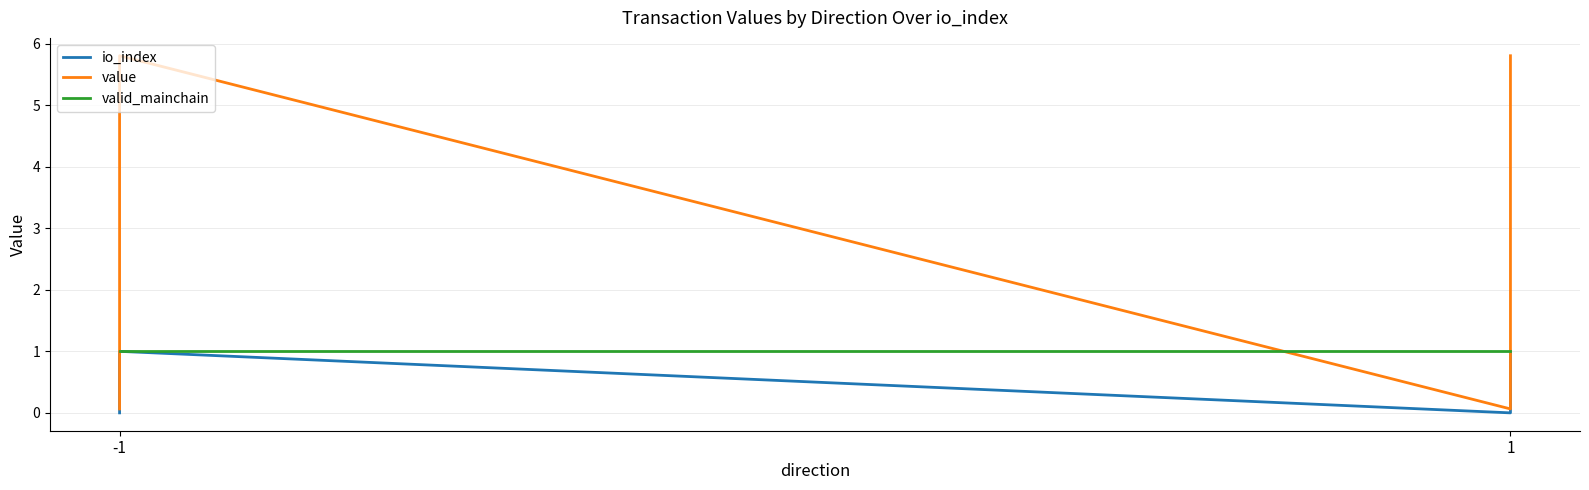

At how many categories does at least one series exceed 2?

2